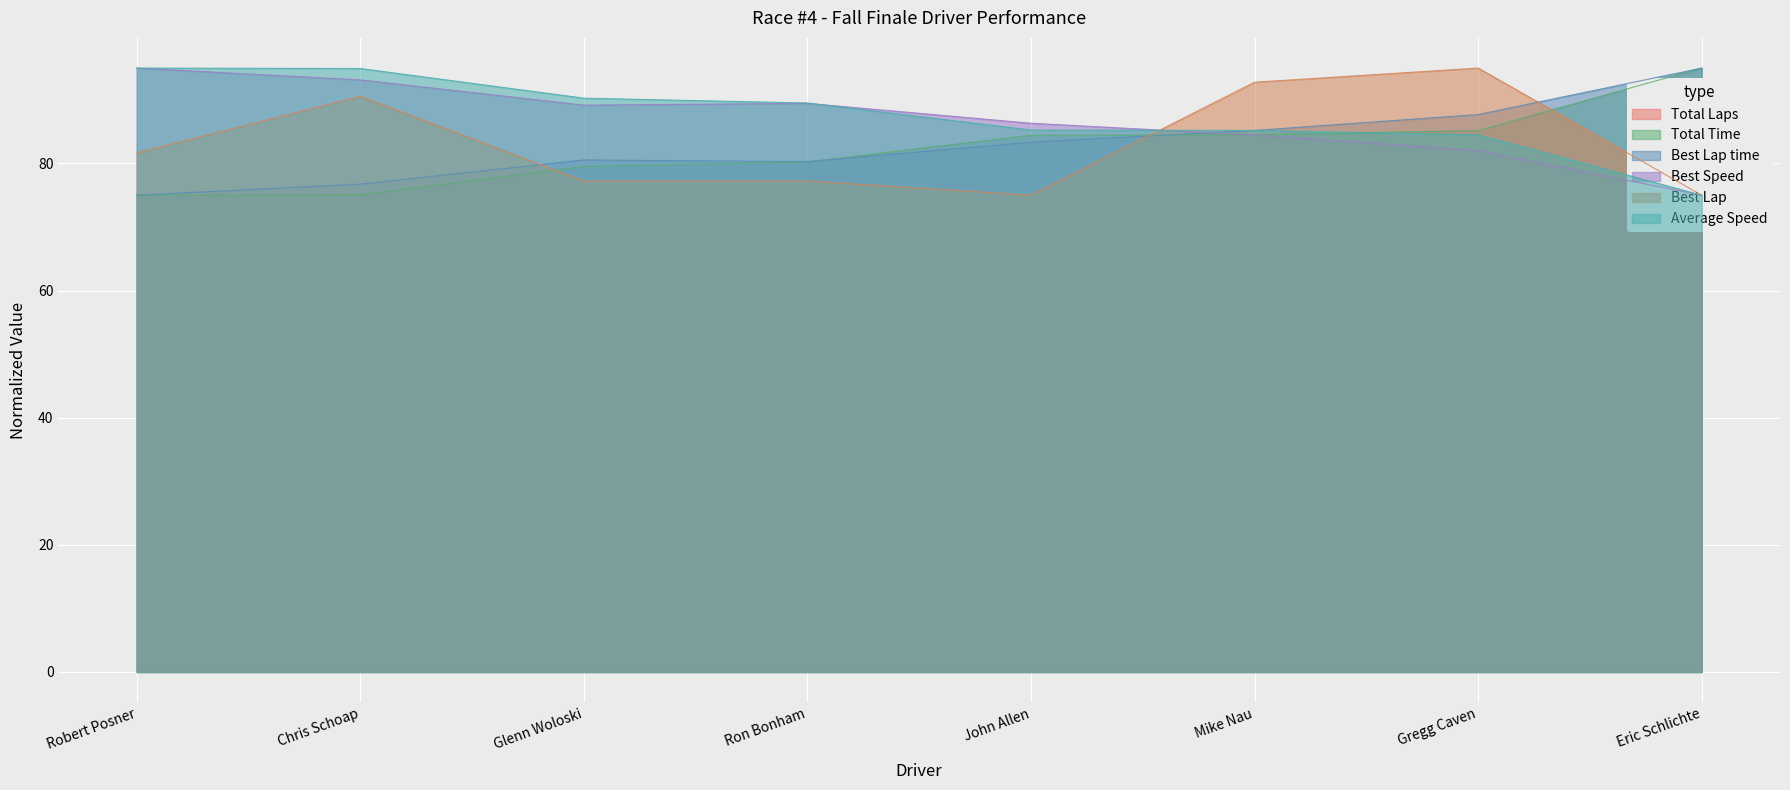

What is the difference between the highest and lowest values at Glenn Woloski?

13.0